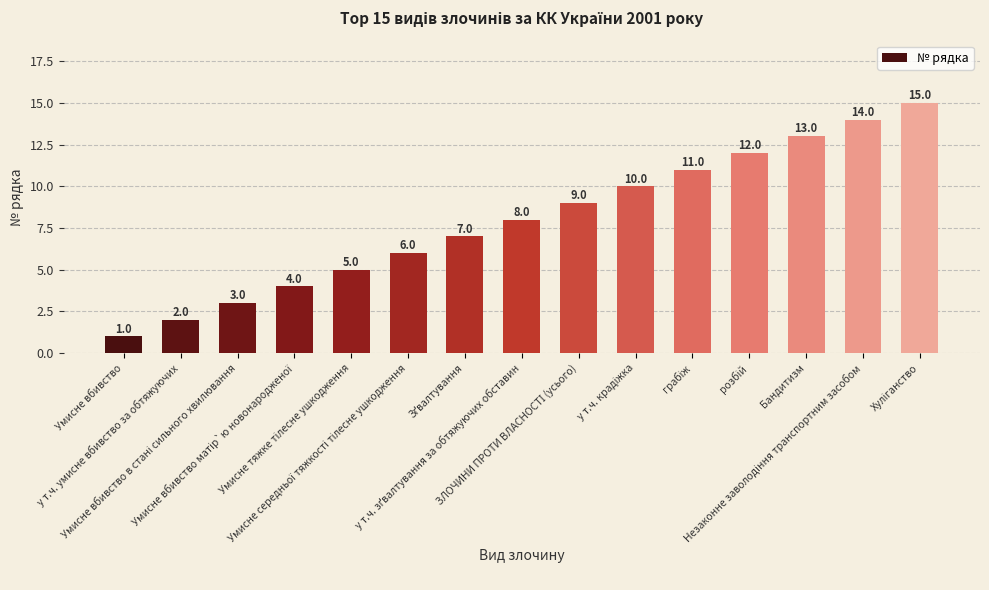

What is the label of the 14th bar from the right?

у т.ч. умисне вбивство за обтяжуючих